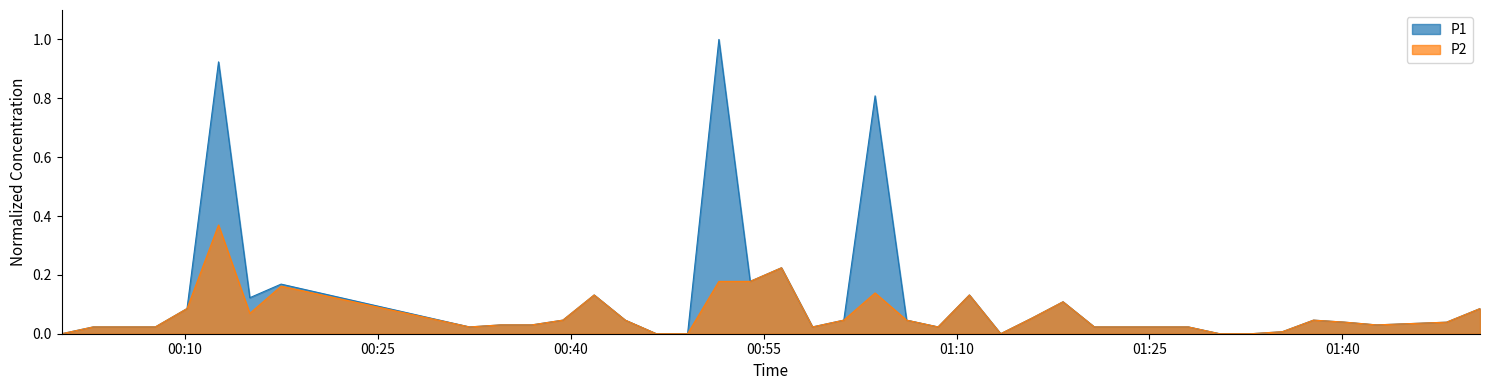

True or false: P1 and P2 cross at least once.

False